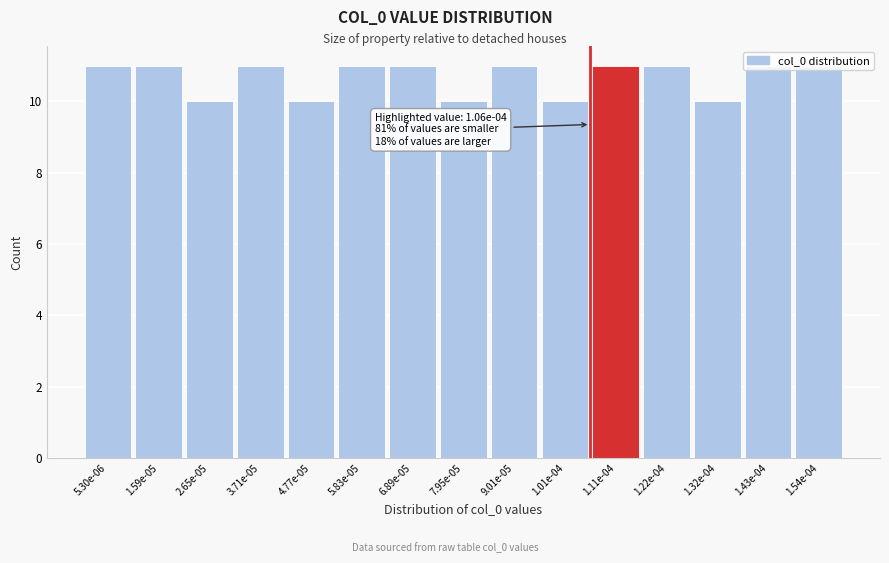

Is it true that the value at 5.30e-06 is 11?

True